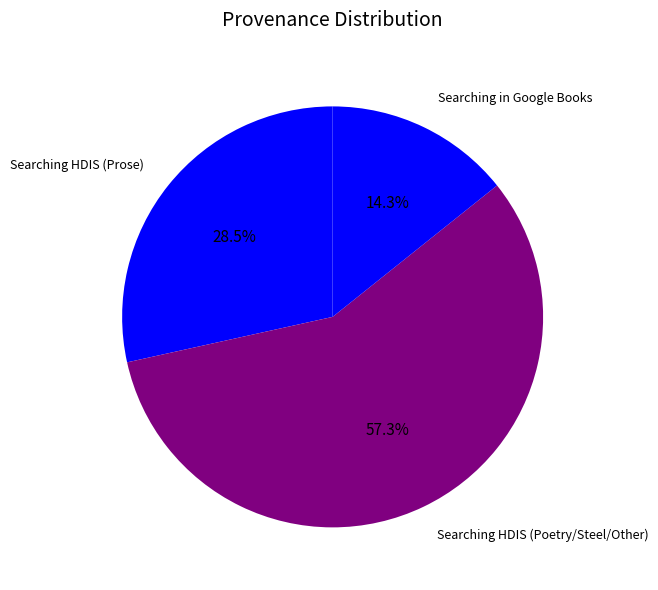

How many segments does this pie chart have?

3